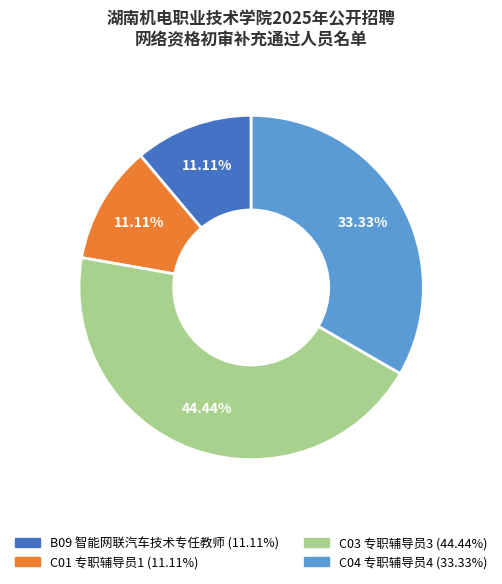

Does any single category account for the majority?

No